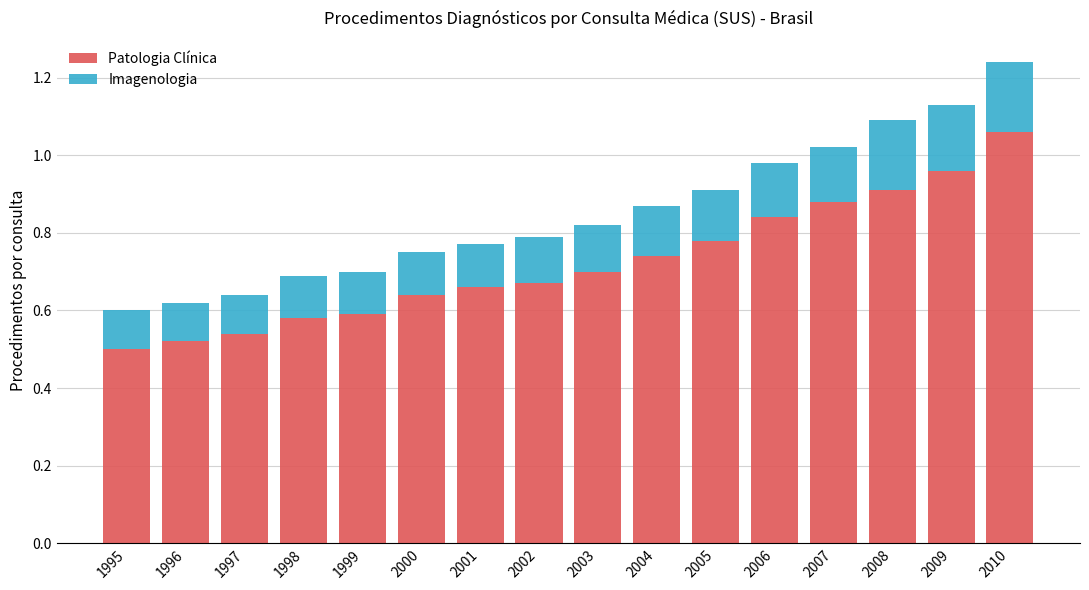

What is the sum of all Patologia Clínica values?

11.6